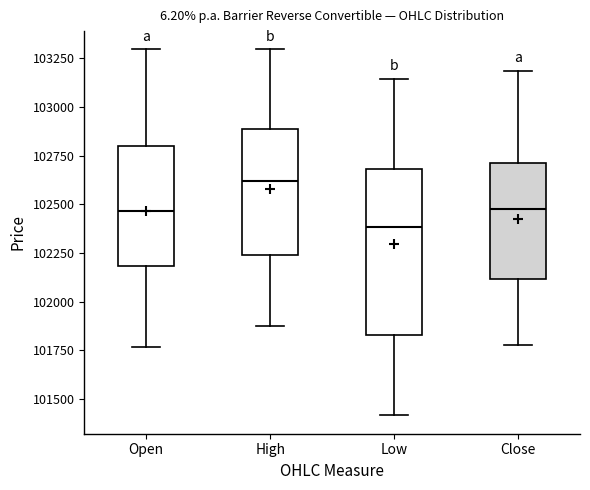

Reading left to right, transcribe this box plot: for each box, give where its median line is, the range the box spans, and where its two whiskers end, as read against the y-axis. The values are not printed on the chart, so give them approximately, as read against the axis.

Open: median 102450, box 102200 to 102800, whiskers 101750 to 103300
High: median 102600, box 102250 to 102900, whiskers 101900 to 103300
Low: median 102400, box 101850 to 102700, whiskers 101400 to 103150
Close: median 102500, box 102100 to 102700, whiskers 101800 to 103200